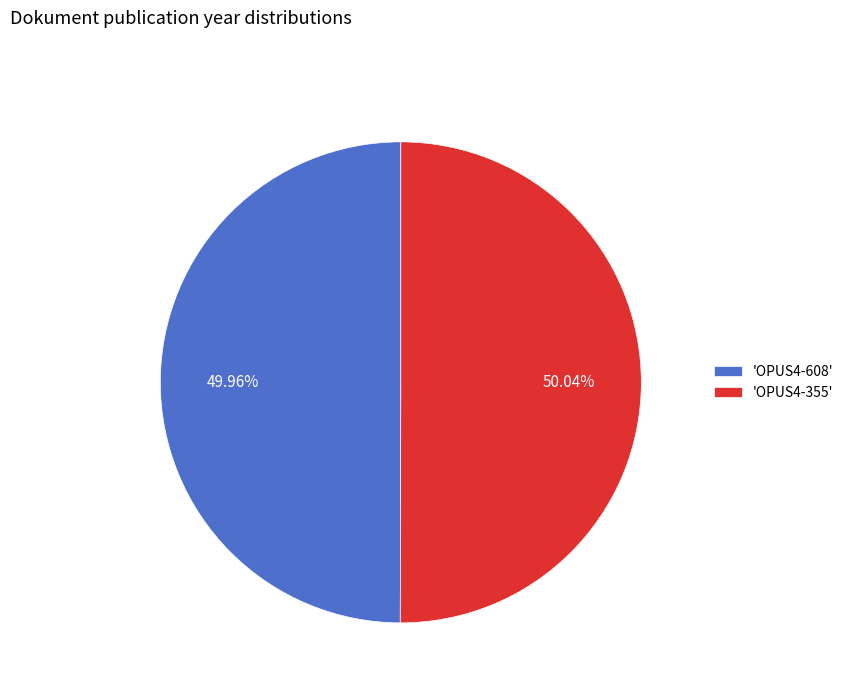

How many slices are in this pie chart?

2